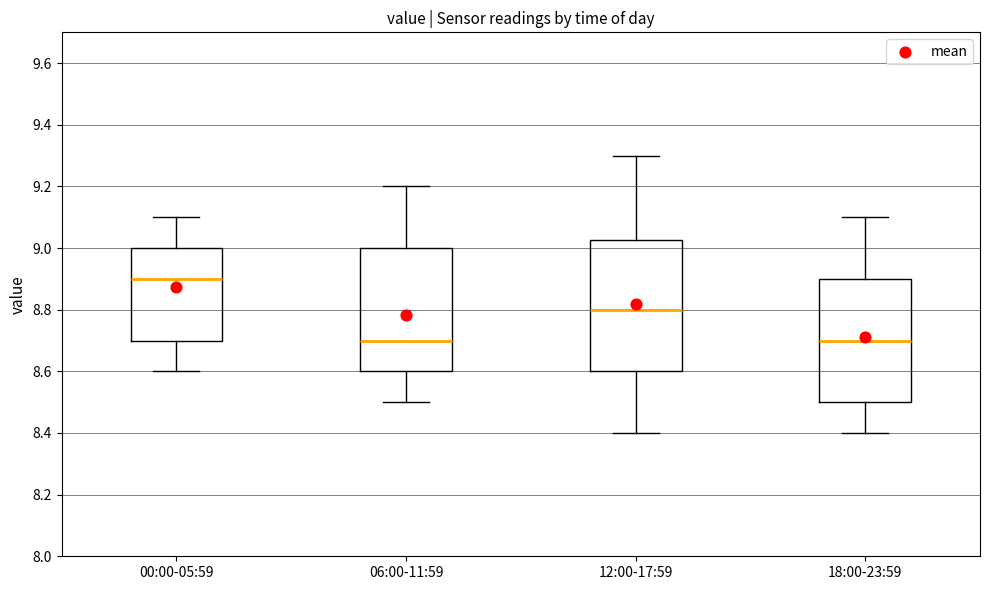

Where does the lower whisker of the box for 18:00-23:59 end on the y-axis? The values are not printed on the chart, so give them approximately, as read against the axis.

8.40